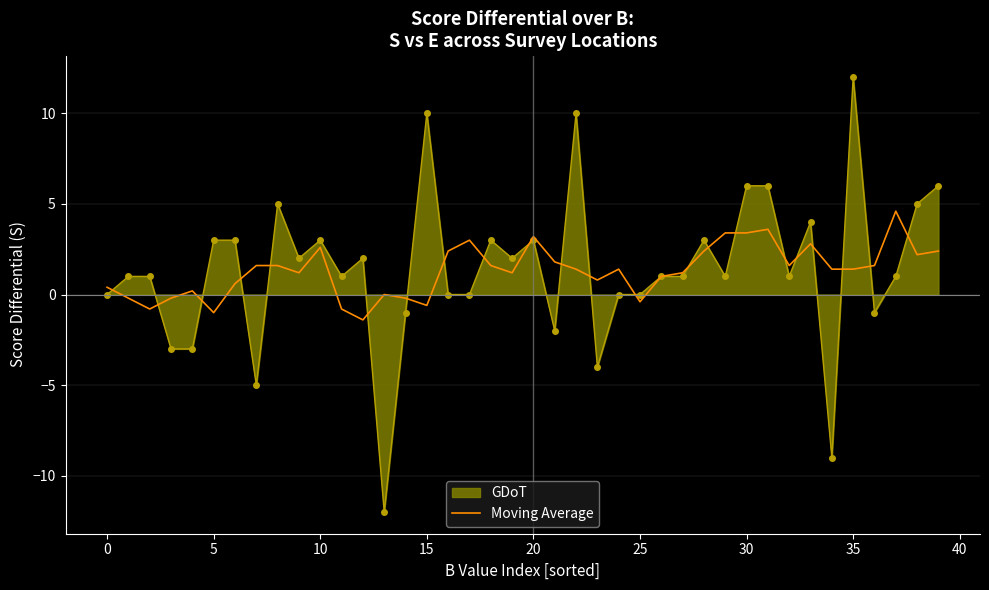

What is the maximum value shown in the chart?

12.0